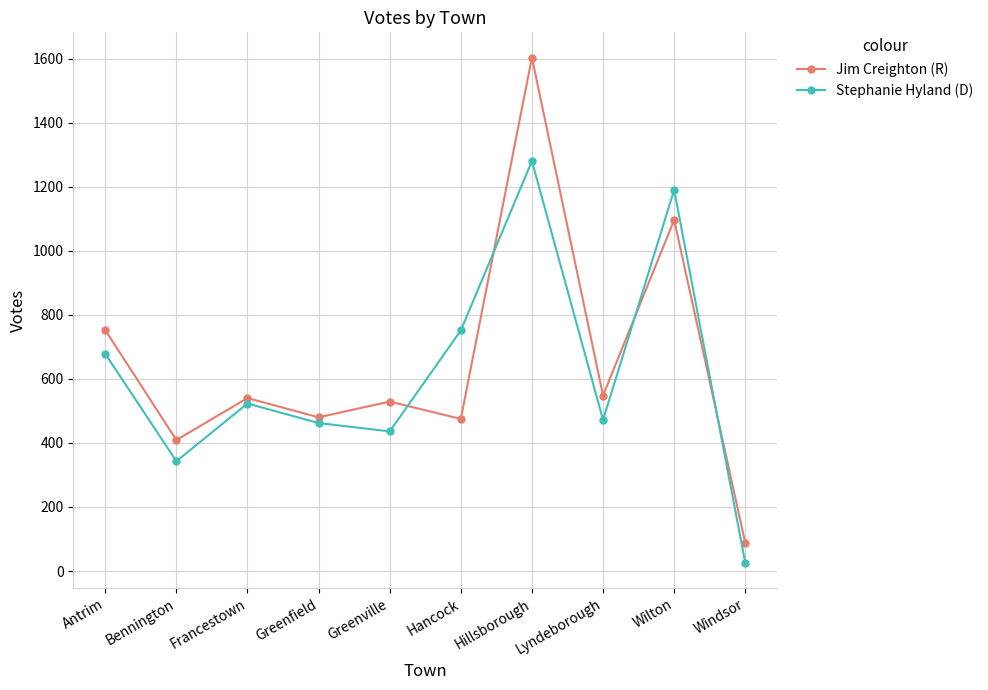

List the series in order of their peak value, lowest first.

Stephanie Hyland (D), Jim Creighton (R)